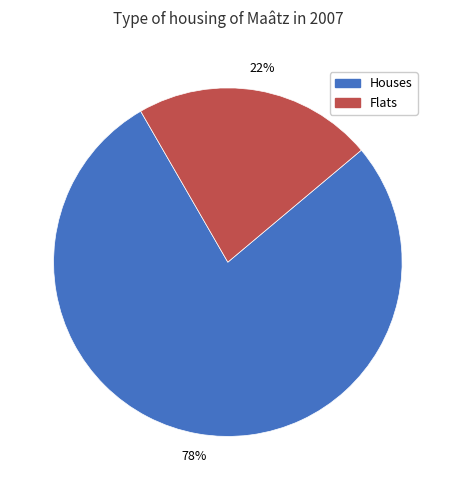

Which has a higher value, Flats or Houses?

Houses